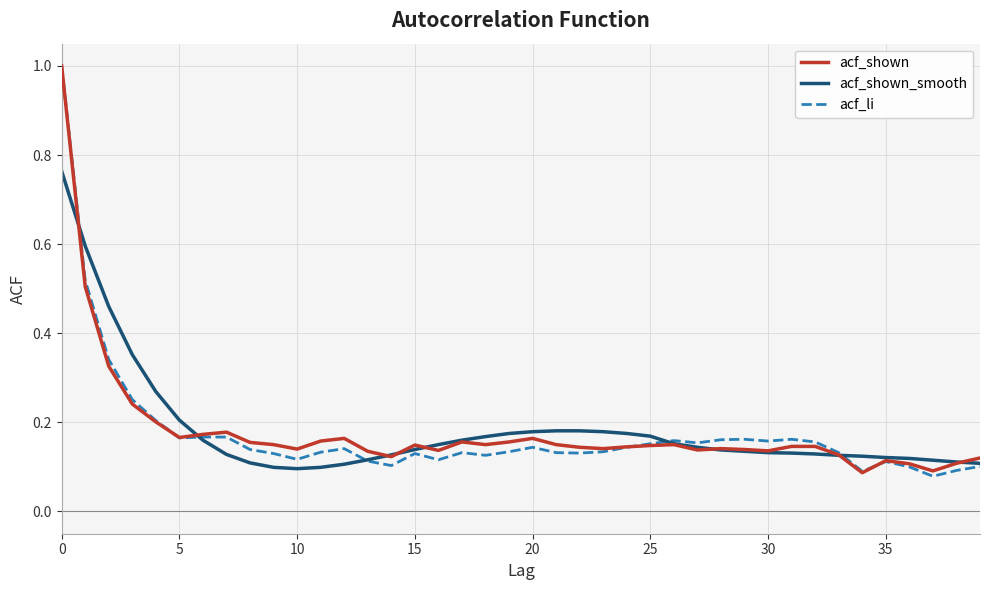

True or false: acf_shown_smooth and acf_li intersect in this chart.

True